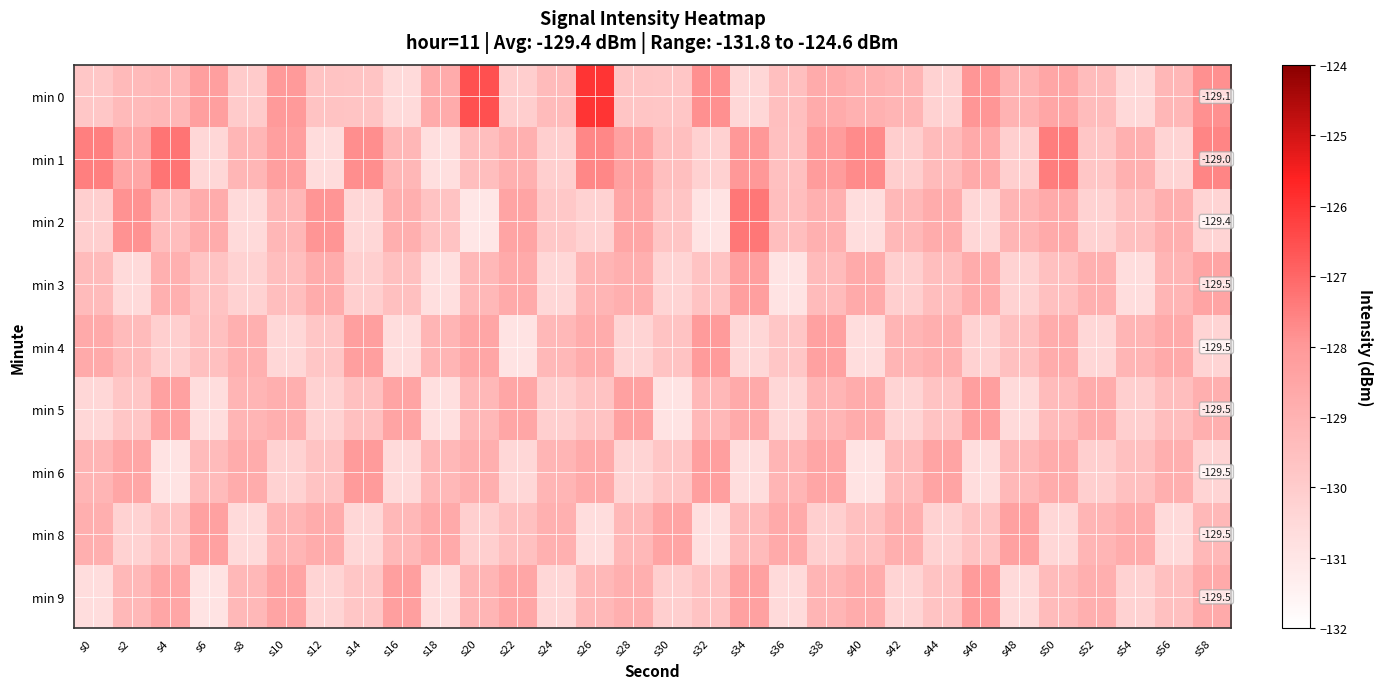

The min 1 series shows -38.9 at s50. True or false?

False